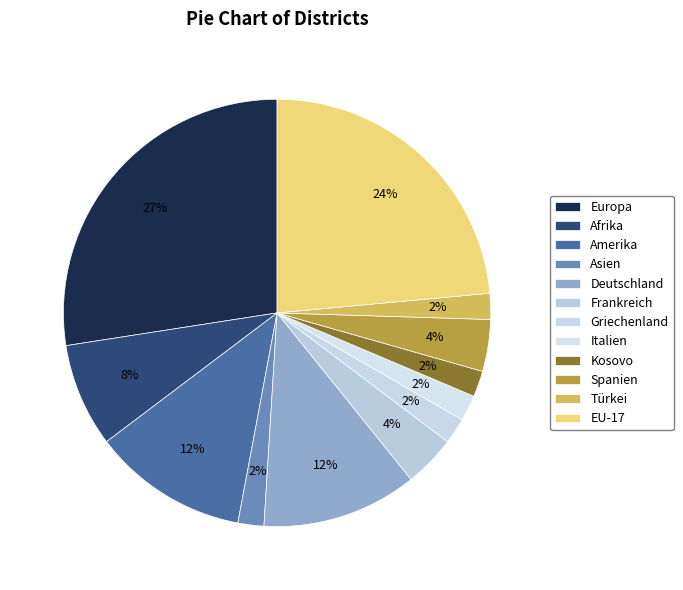

Combined, do Spanien and Asien account for over 50%?

No